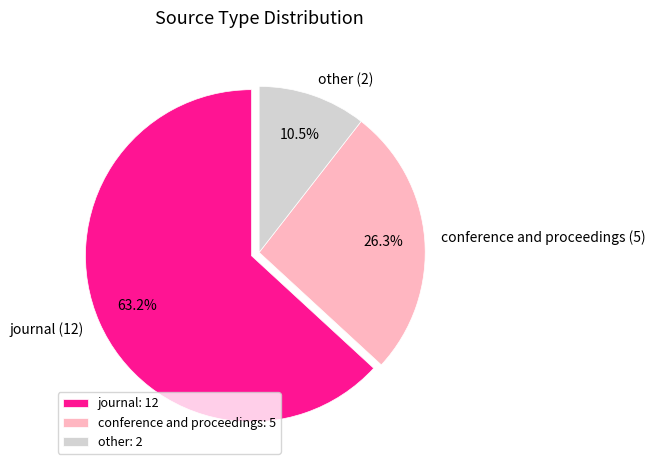

To the nearest percent, what is the difference between the largest and smallest slice percentages?

53%